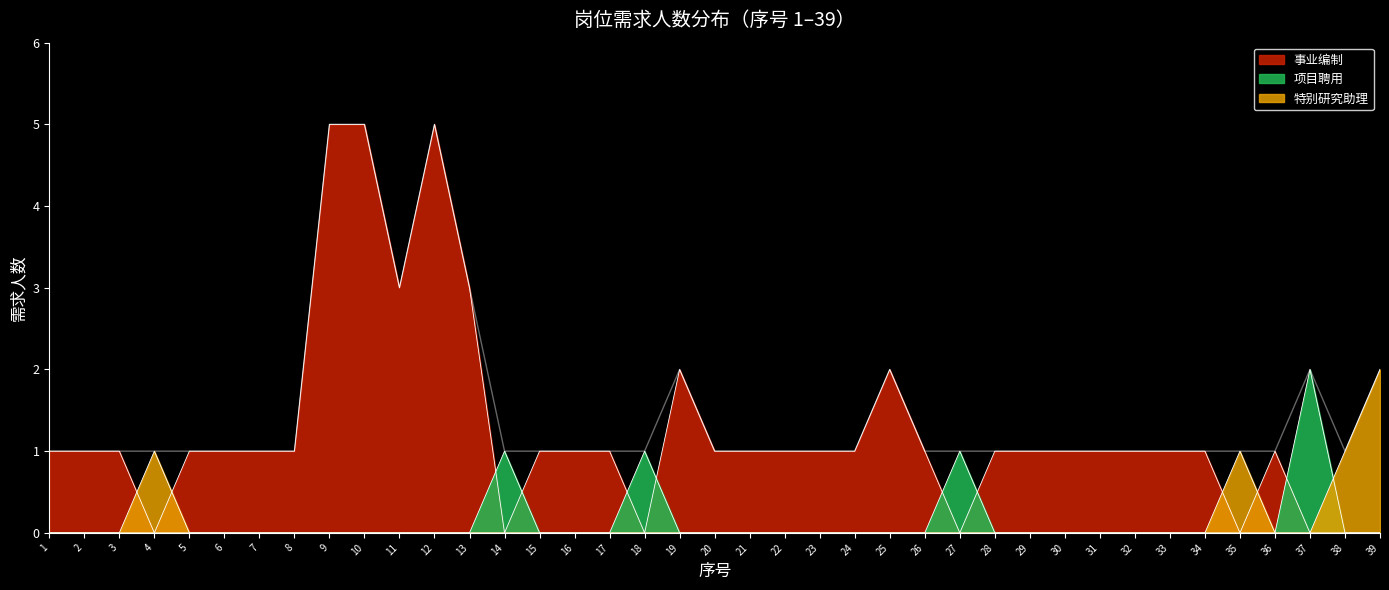

What is the difference between the second highest and second lowest values?

4